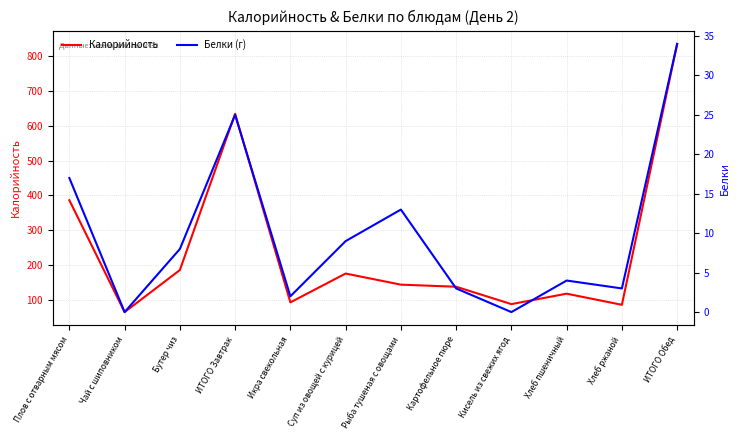

List the labels in order of Калорийность value, largest first.

ИТОГО Обед, ИТОГО Завтрак, Плов с отварным мясом, Бутер чиз, Суп из овощей с курицей, Рыба тушеная с овощами, Картофельное пюре, Хлеб пшеничный, Икра свекольная, Кисель из свежих ягод, Хлеб ржаной, Чай с шиповником